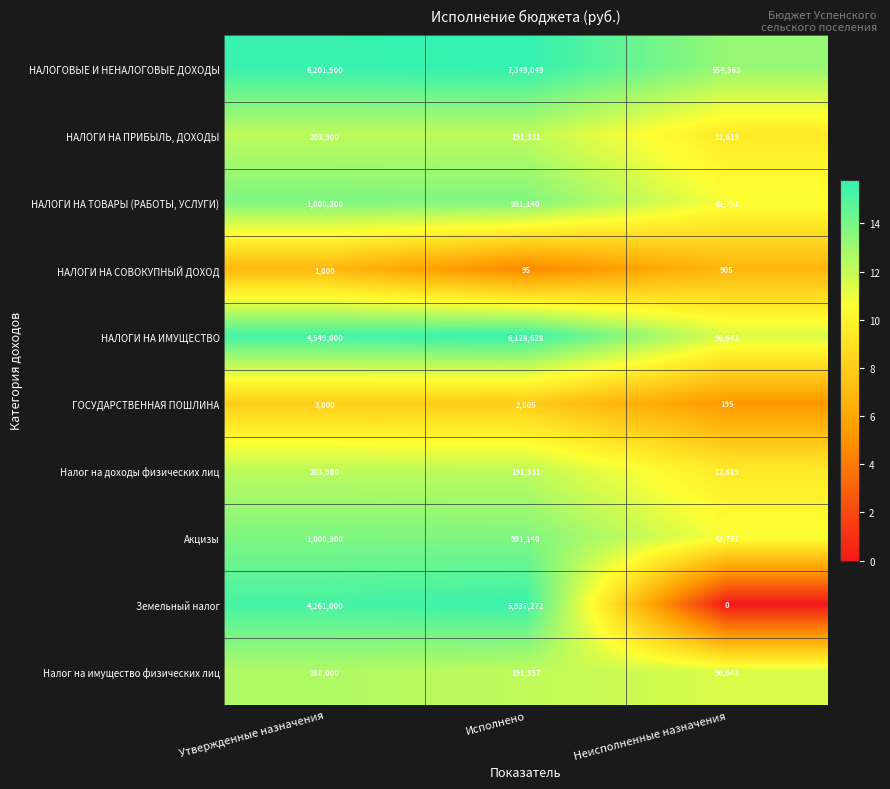

Reading left to right, list all the values displayed in this chart.

НАЛОГОВЫЕ И НЕНАЛОГОВЫЕ ДОХОДЫ: Утвержденные назначения=6201500	Исполнено=7349049	Неисполненные назначения=554363
НАЛОГИ НА ПРИБЫЛЬ, ДОХОДЫ: Утвержденные назначения=203900	Исполнено=191331	Неисполненные назначения=12619
НАЛОГИ НА ТОВАРЫ (РАБОТЫ, УСЛУГИ): Утвержденные назначения=1008300	Исполнено=991140	Неисполненные назначения=42751
НАЛОГИ НА СОВОКУПНЫЙ ДОХОД: Утвержденные назначения=1000	Исполнено=95	Неисполненные назначения=905
НАЛОГИ НА ИМУЩЕСТВО: Утвержденные назначения=4549000	Исполнено=6128628	Неисполненные назначения=96643
ГОСУДАРСТВЕННАЯ ПОШЛИНА: Утвержденные назначения=3000	Исполнено=2805	Неисполненные назначения=195
Налог на доходы физических лиц: Утвержденные назначения=203900	Исполнено=191331	Неисполненные назначения=12619
Акцизы: Утвержденные назначения=1008300	Исполнено=991140	Неисполненные назначения=42751
Земельный налог: Утвержденные назначения=4261000	Исполнено=5937272	Неисполненные назначения=0
Налог на имущество физических лиц: Утвержденные назначения=288000	Исполнено=191357	Неисполненные назначения=96643